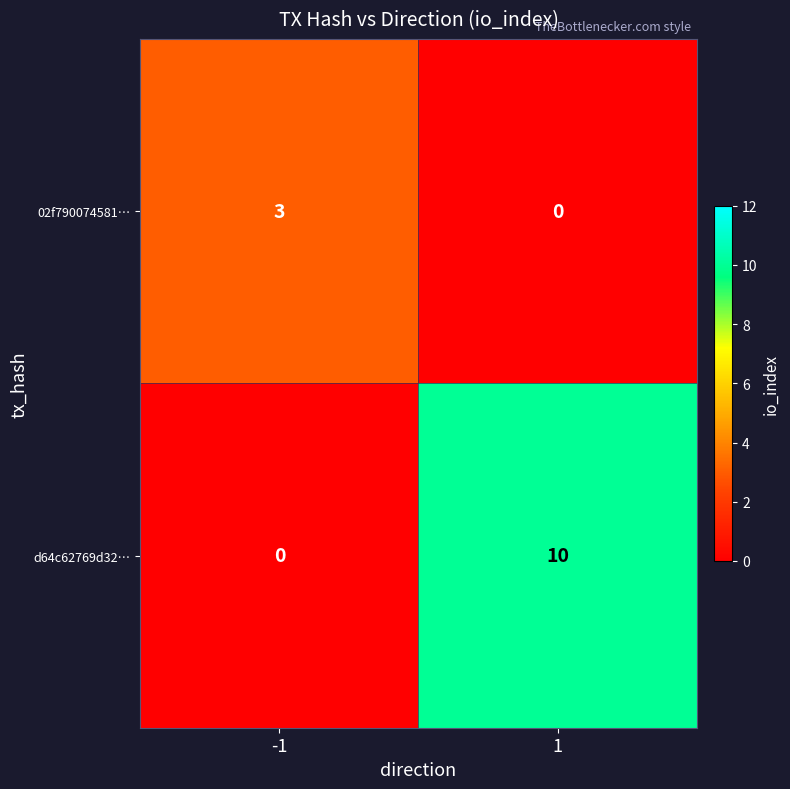

The 02f790074581… series shows 3 at -1. True or false?

True